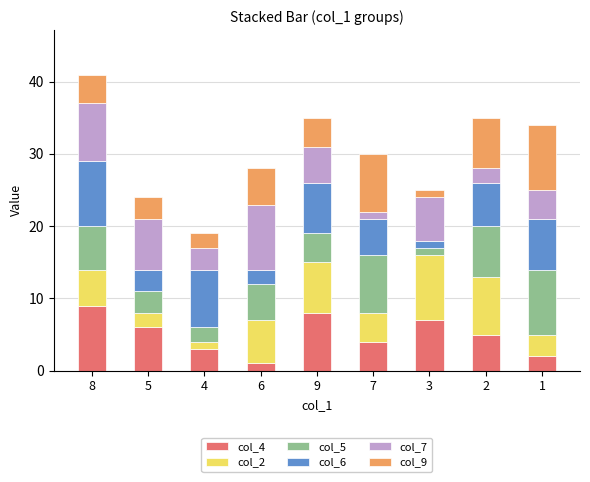

Is it true that col_4 equals 2 at 1?

True